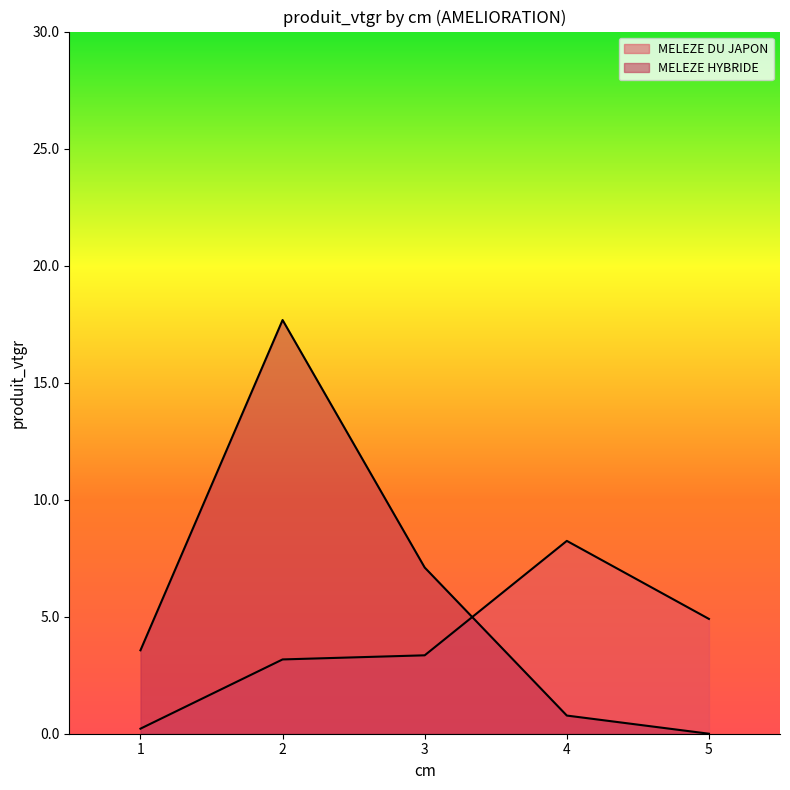

Is the value of MELEZE DU JAPON at 3 greater than the value of MELEZE HYBRIDE at 3?

No